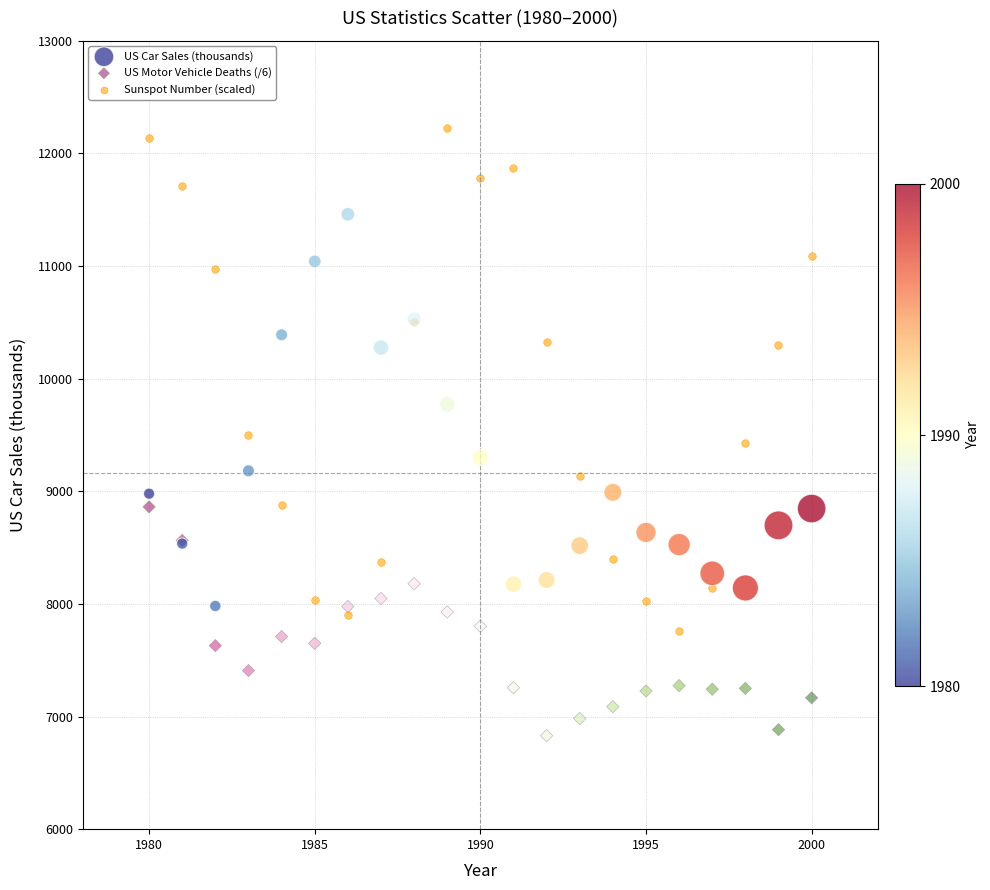

What is the X range (max minus min) for the scatter plot?

20.0